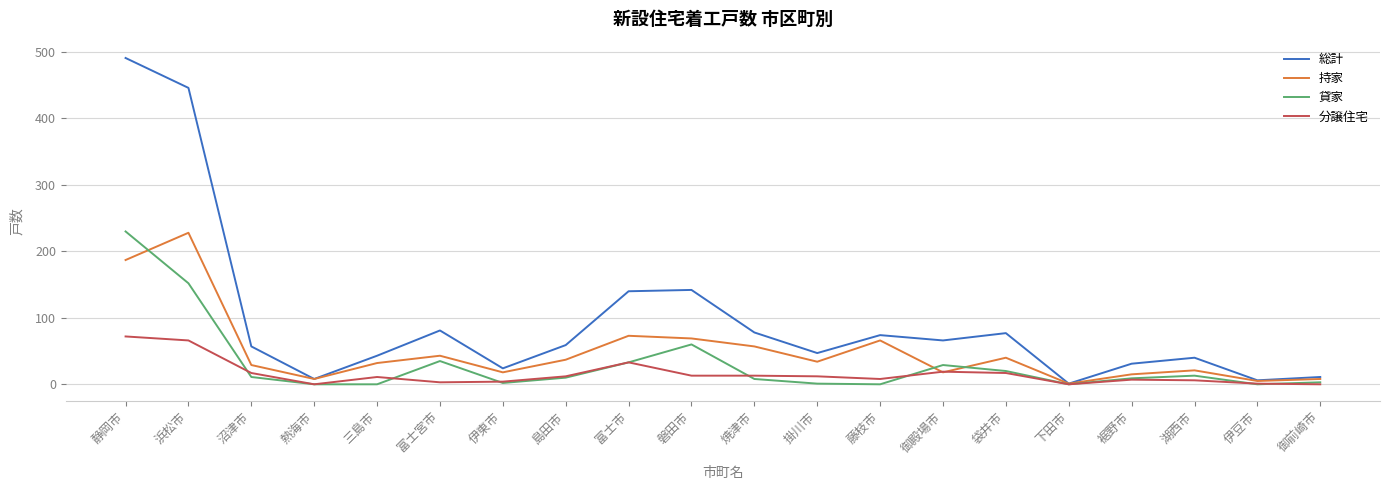

At which label does 総計 reach its peak?

静岡市